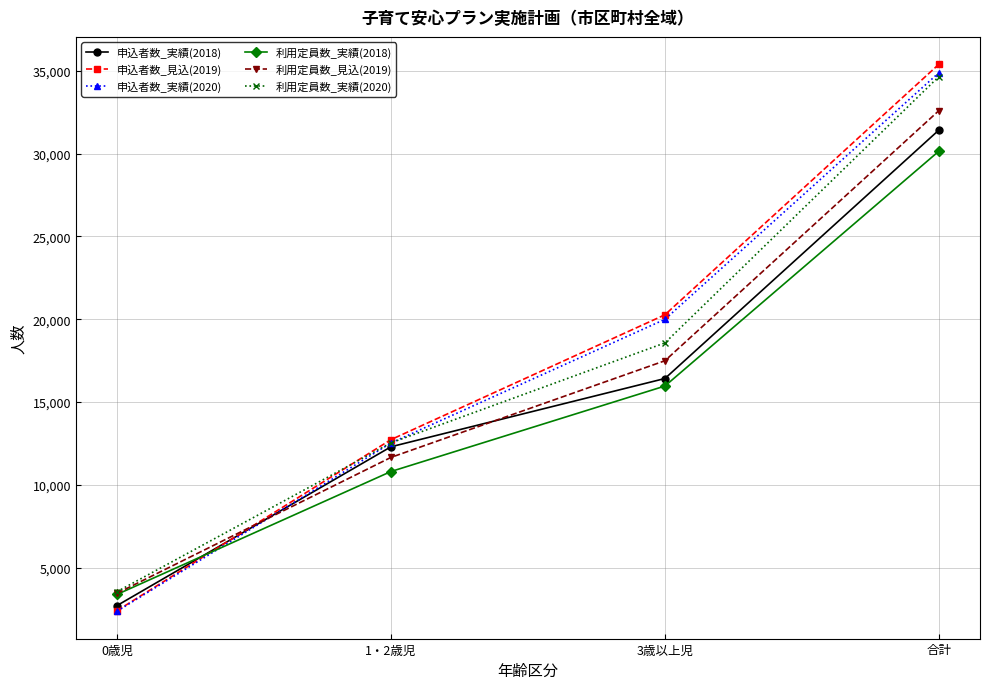

At how many categories does at least one series exceed 13665?

2